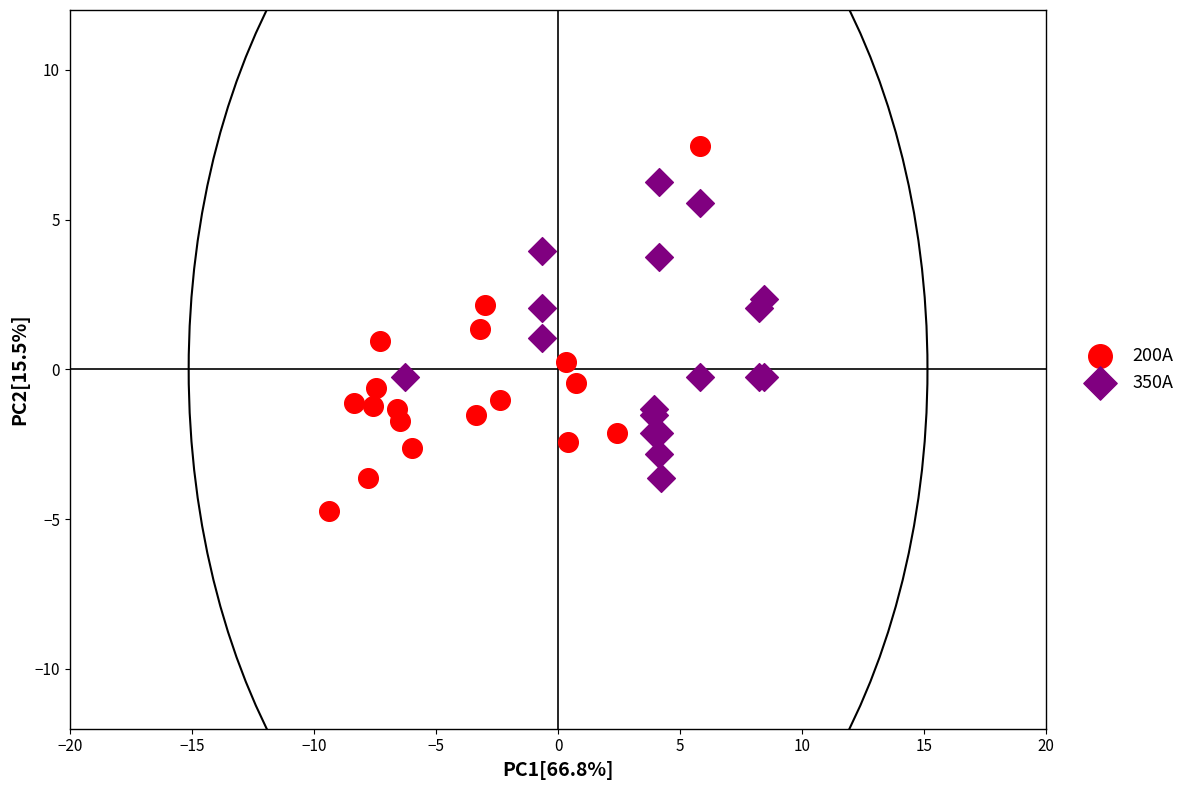

Which series has the widest spread of Y values?

200A